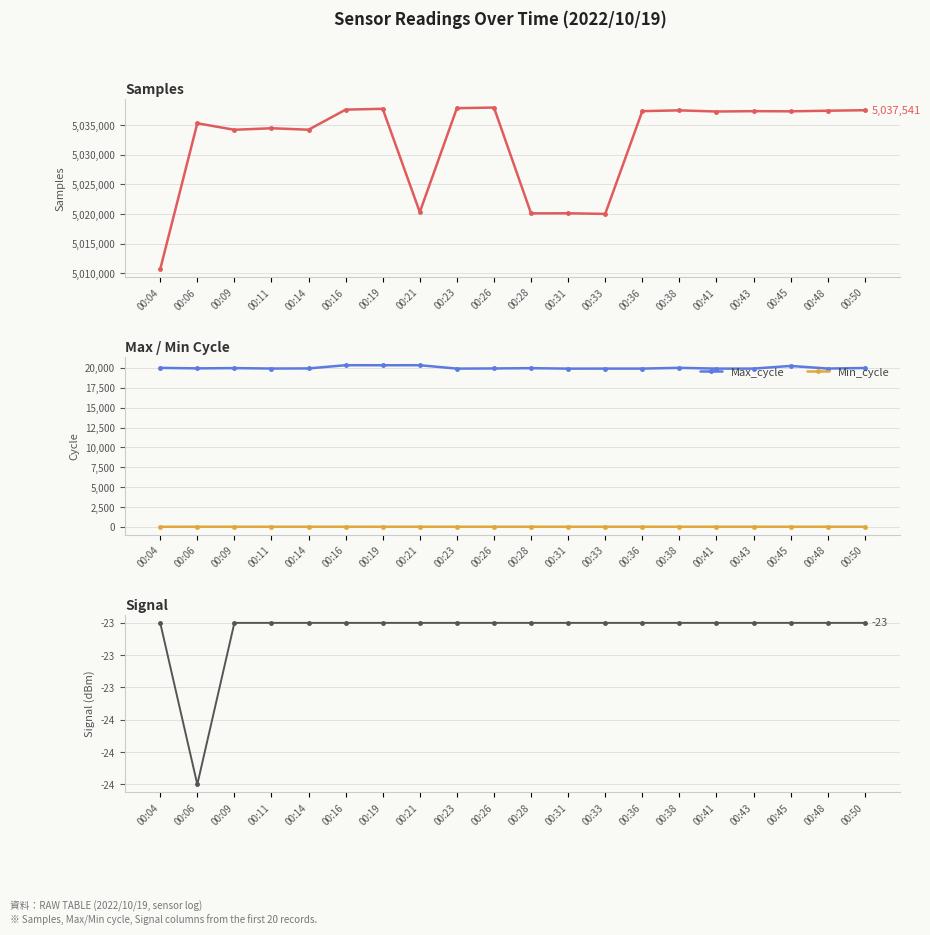

Reading left to right, transcribe all the data shown in this chart.

Samples: 00:04=5010693	00:06=5035330	00:09=5034234	00:11=5034495	00:14=5034244	00:16=5037639	00:19=5037781	00:21=5020317	00:23=5037888	00:26=5037989	00:28=5020110	00:31=5020122	00:33=5020021	00:36=5037385	00:38=5037515	00:41=5037321	00:43=5037382	00:45=5037353	00:48=5037455	00:50=5037541
Max_cycle: 00:04=20004	00:06=19941	00:09=19975	00:11=19920	00:14=19935	00:16=20339	00:19=20335	00:21=20338	00:23=19913	00:26=19933	00:28=19968	00:31=19909	00:33=19913	00:36=19913	00:38=20009	00:41=19913	00:43=19913	00:45=20247	00:48=19921	00:50=19986
Min_cycle: 00:04=26	00:06=28	00:09=28	00:11=28	00:14=28	00:16=28	00:19=28	00:21=28	00:23=28	00:26=28	00:28=28	00:31=28	00:33=28	00:36=28	00:38=28	00:41=28	00:43=28	00:45=28	00:48=28	00:50=28
Signal: 00:04=-23	00:06=-24	00:09=-23	00:11=-23	00:14=-23	00:16=-23	00:19=-23	00:21=-23	00:23=-23	00:26=-23	00:28=-23	00:31=-23	00:33=-23	00:36=-23	00:38=-23	00:41=-23	00:43=-23	00:45=-23	00:48=-23	00:50=-23